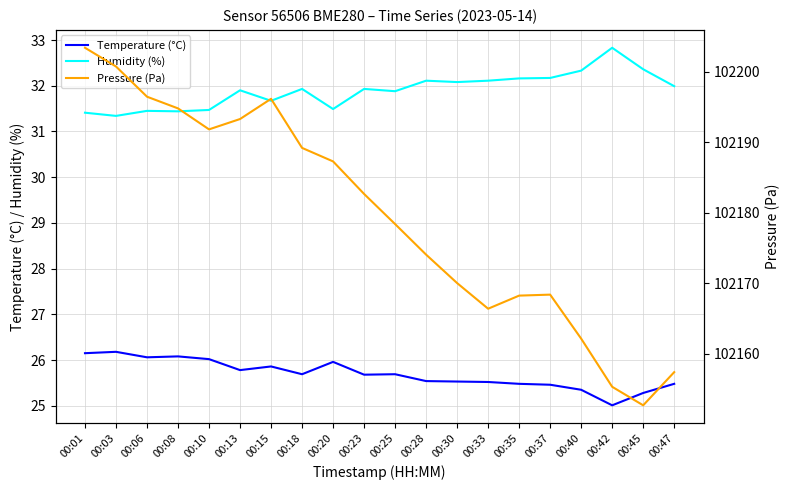

Rank the series by their maximum value, from lowest to highest.

Temperature (°C), Humidity (%), Pressure (Pa)